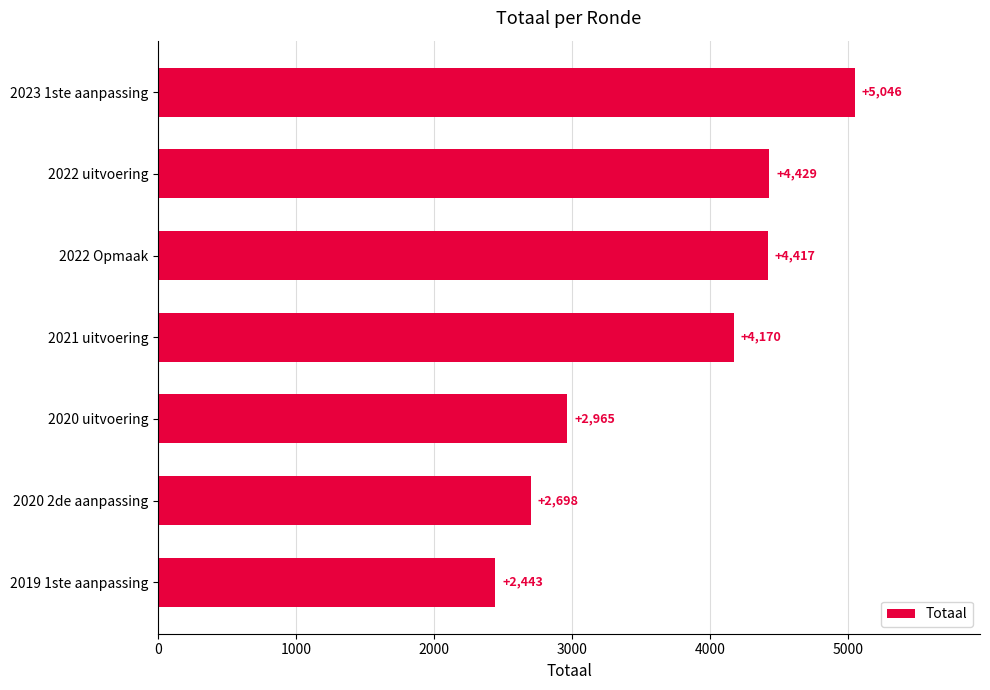

What is the difference between the second highest and minimum values?

1986